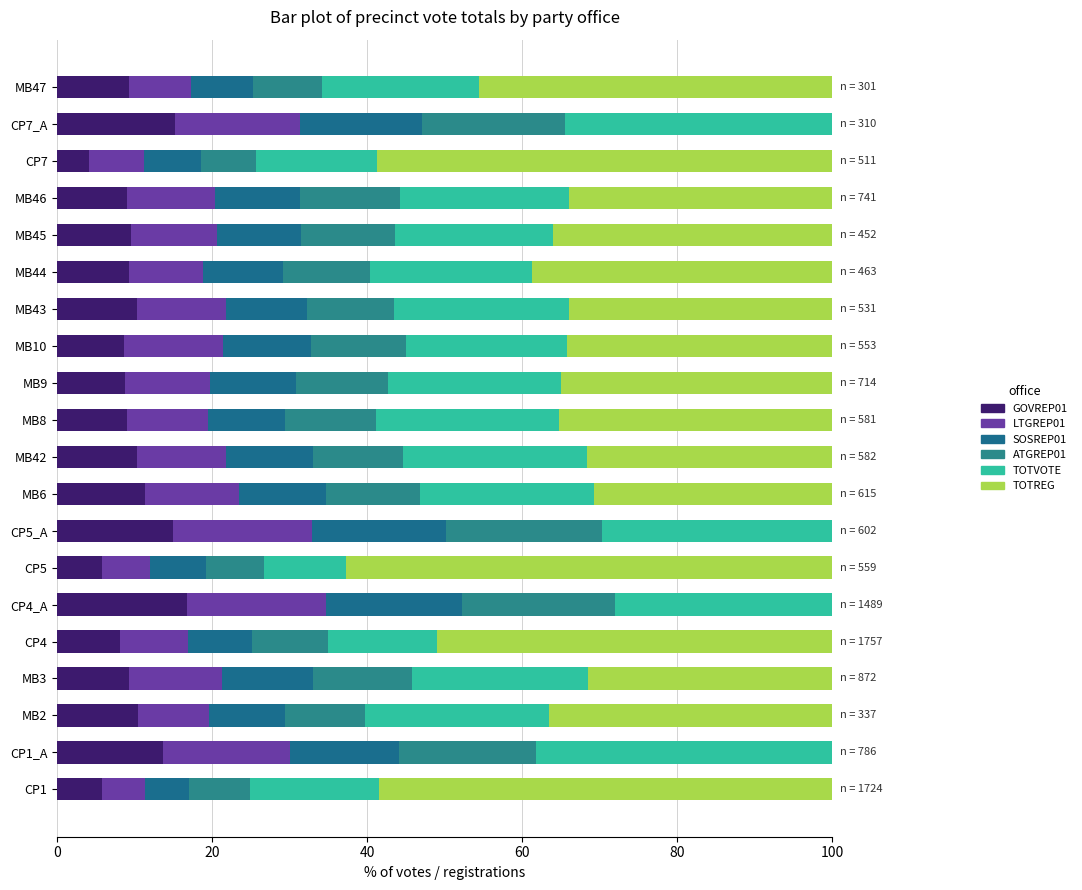

What are all the series names shown in the legend?

GOVREP01, LTGREP01, SOSREP01, ATGREP01, TOTVOTE, TOTREG